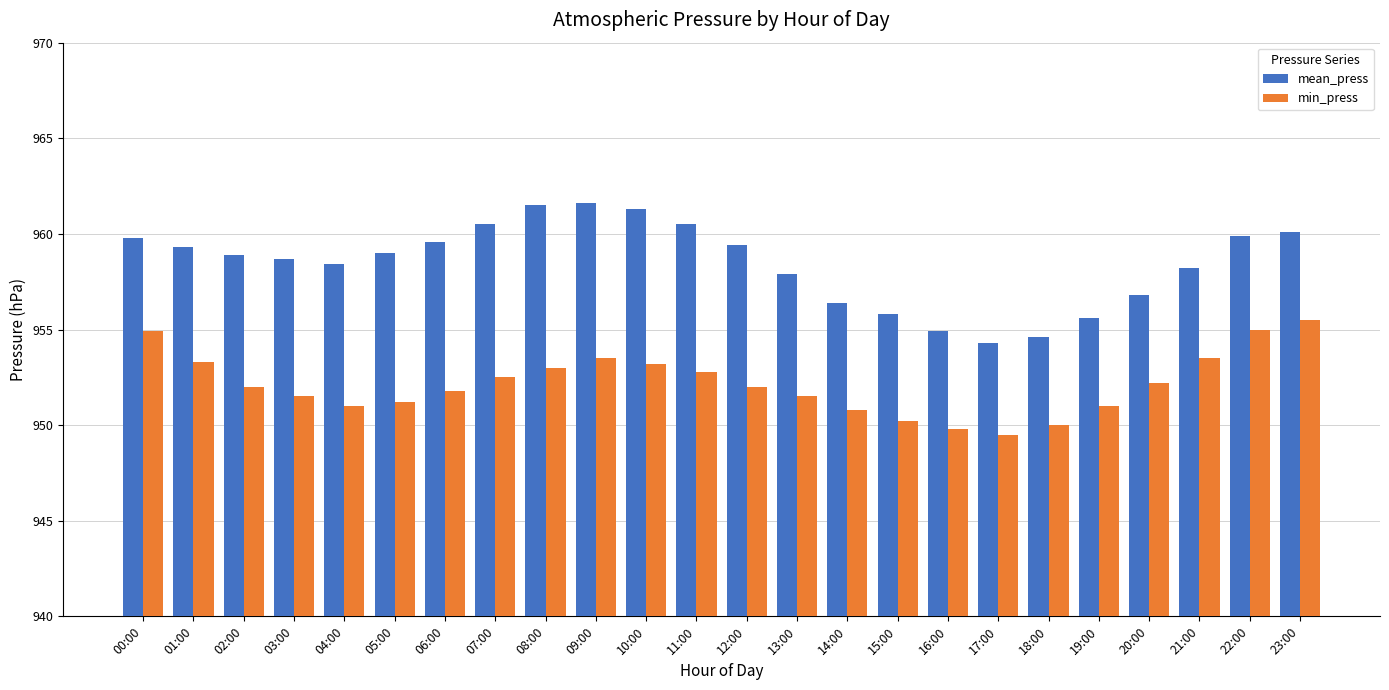

Which category has the highest value in the min_press series?

23:00